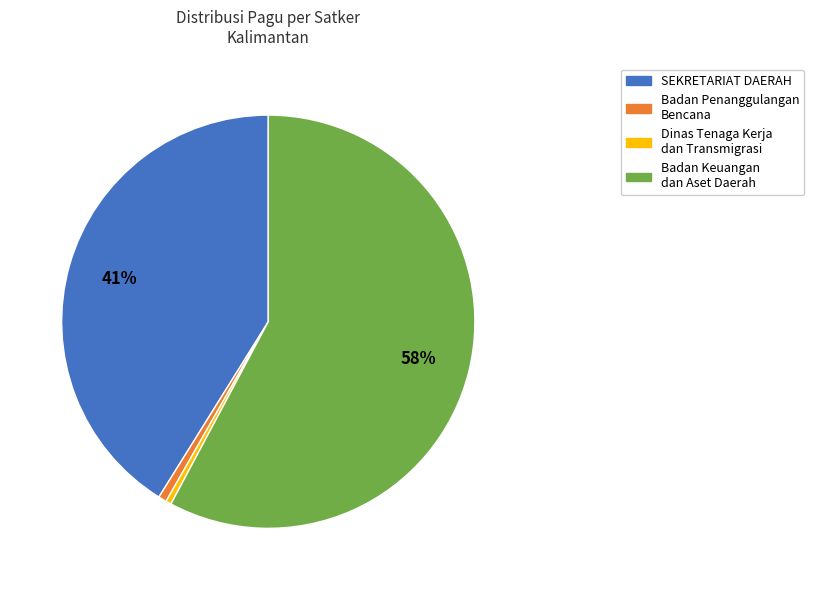

Is there any slice that represents more than half of the pie?

Yes